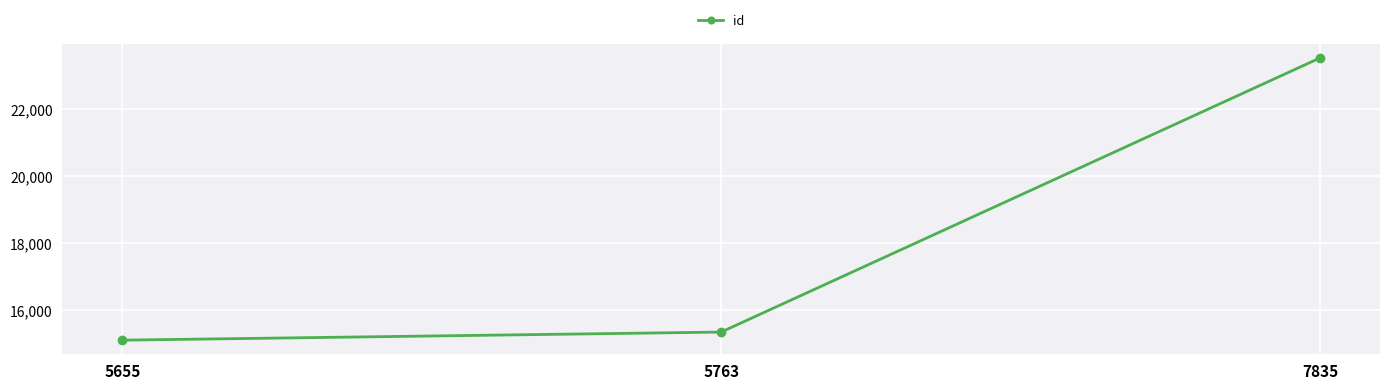

The chart shows a value of 8479 at 5655. True or false?

False